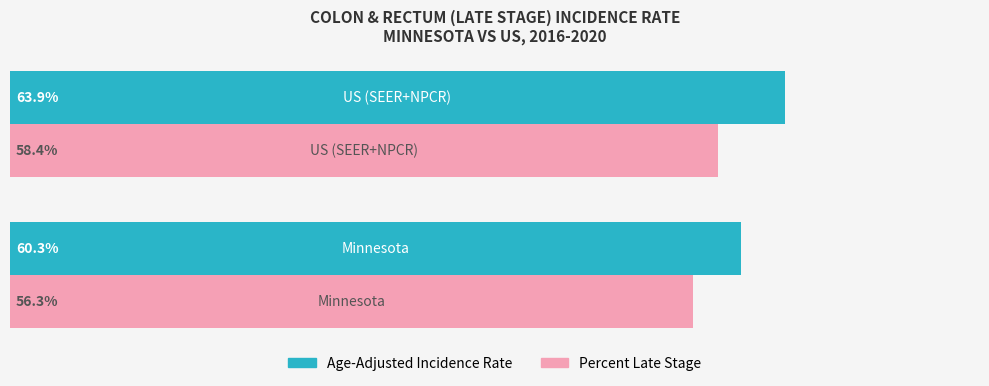

Which series has the largest total across all categories?

Age-Adjusted Incidence Rate